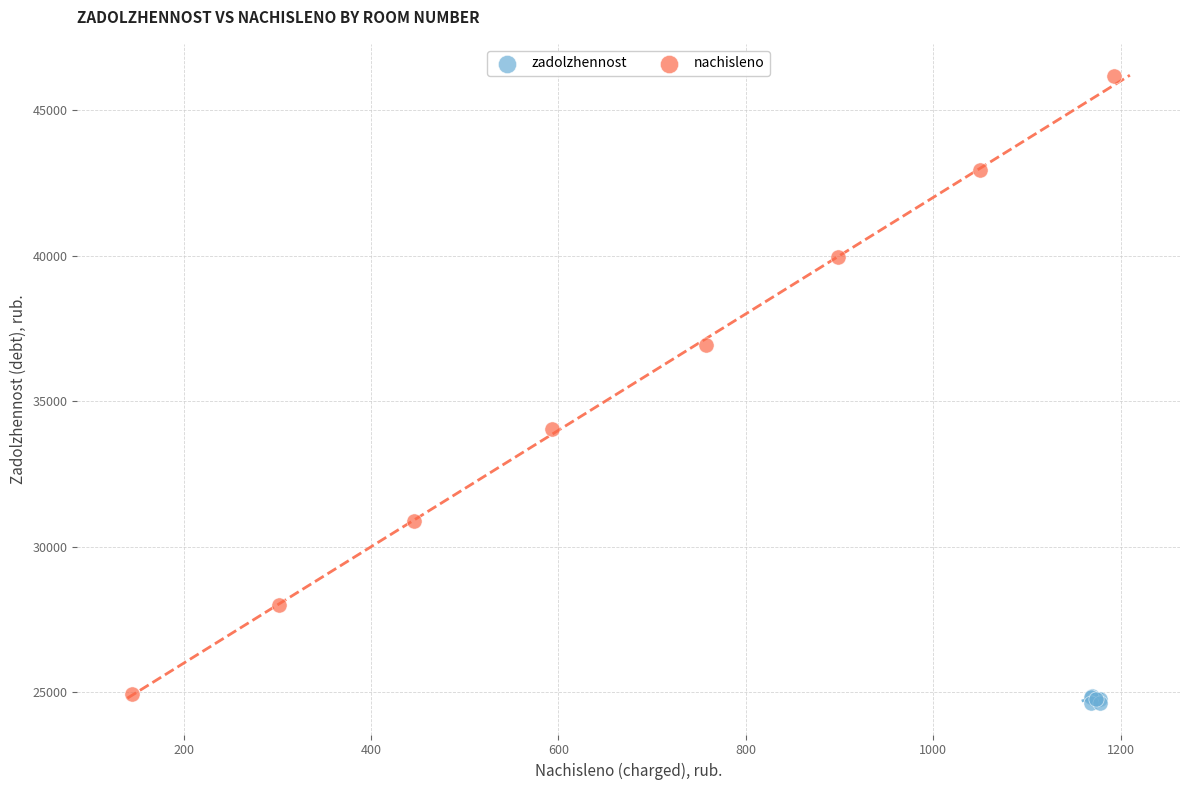

Which series has the largest Y range (max minus min)?

nachisleno